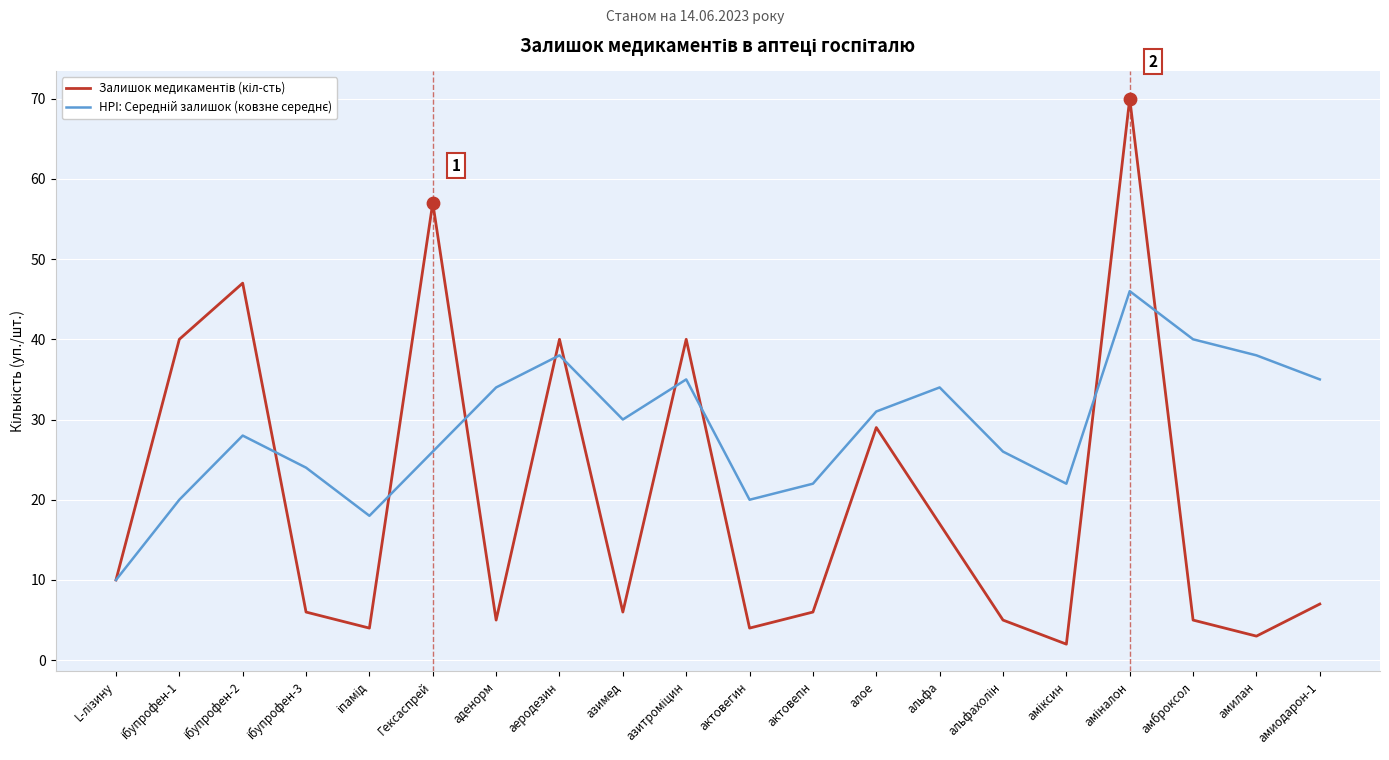

What is the total value across all series at альфа?

51